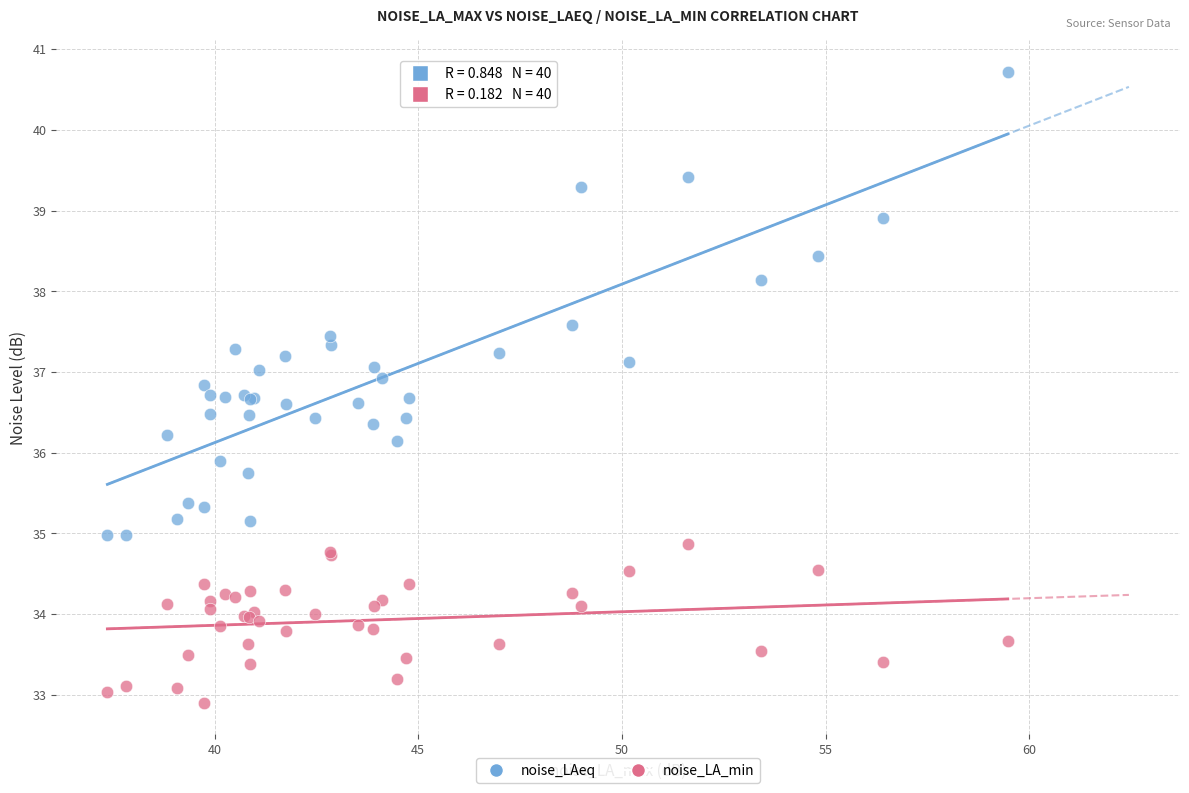

Which series contains the highest Y value?

noise_LAeq